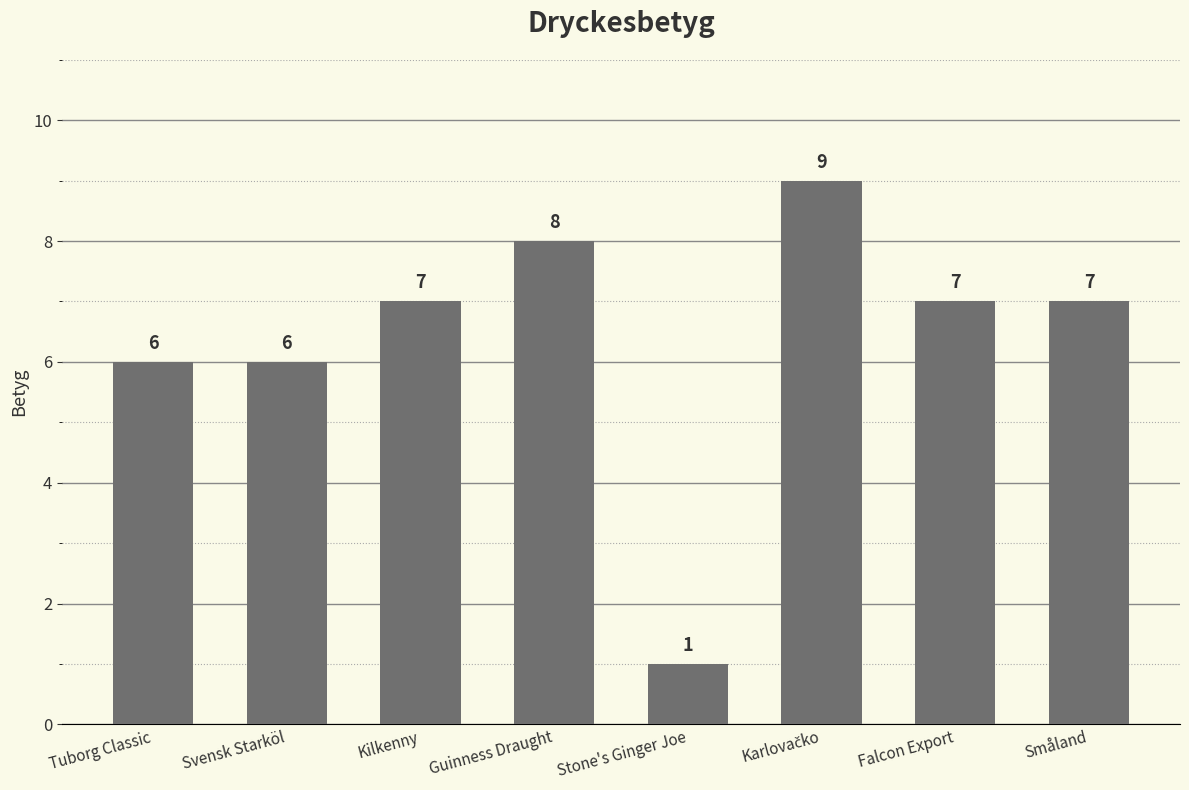

What is the sum of all values?

51